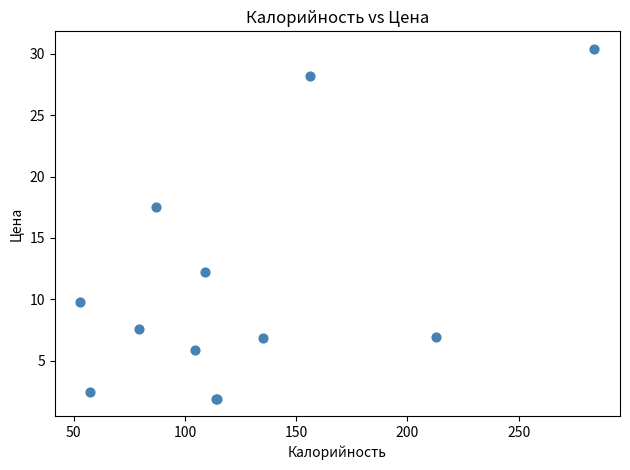

What Y value in the scatter plot is closest to 16?

17.5